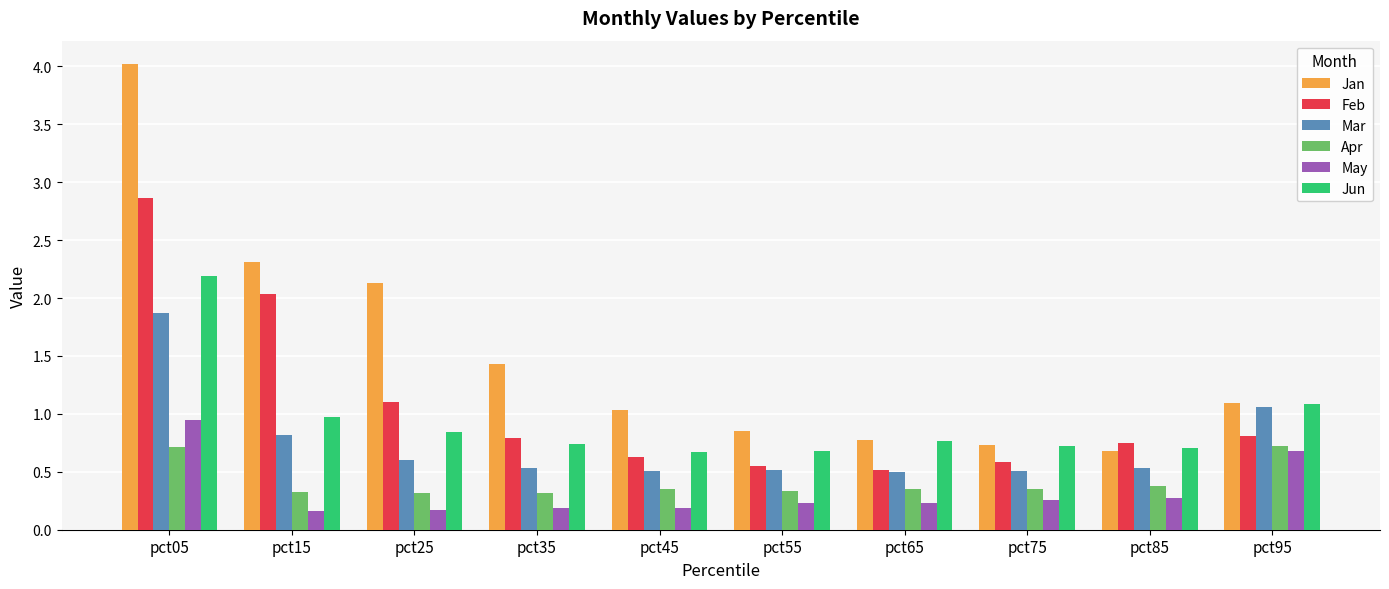

True or false: Jun has a value of 1.0 at pct15.

True